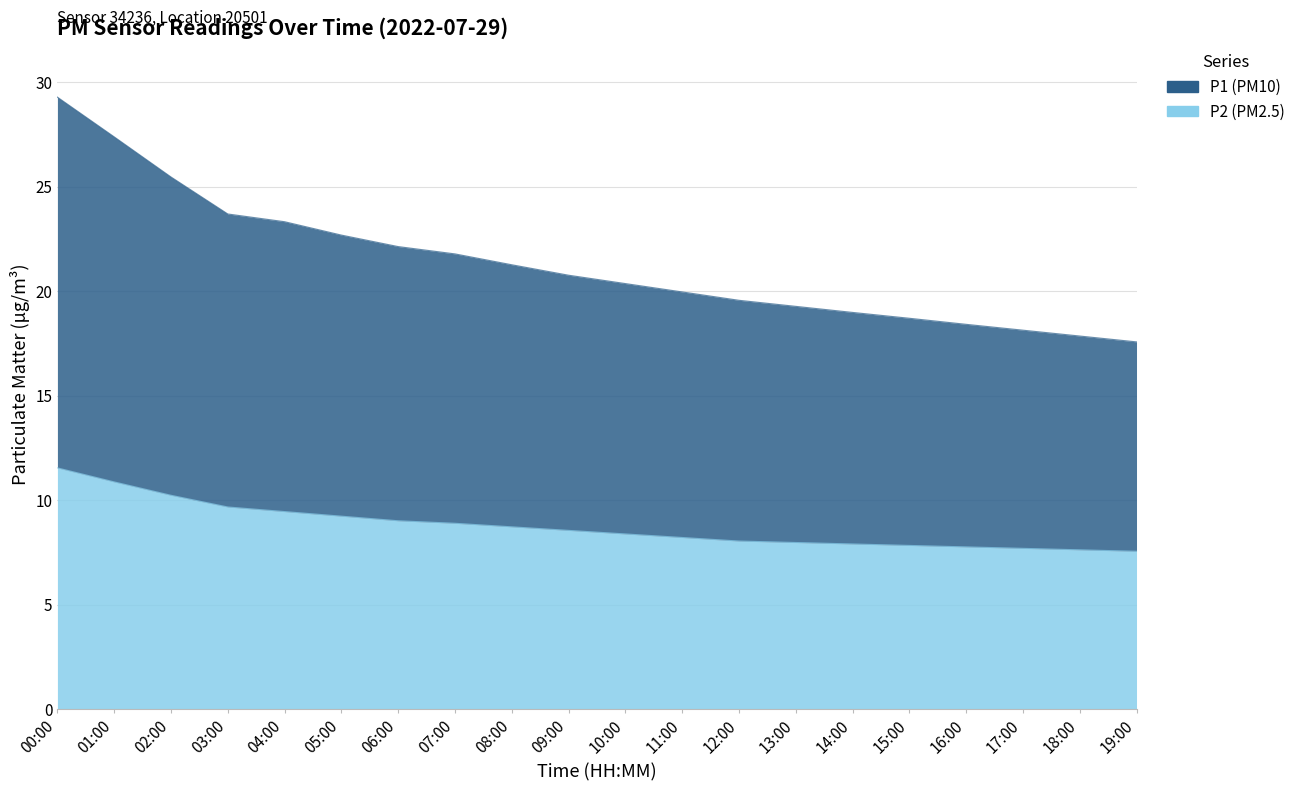

Which series has the largest range (max minus min)?

P1